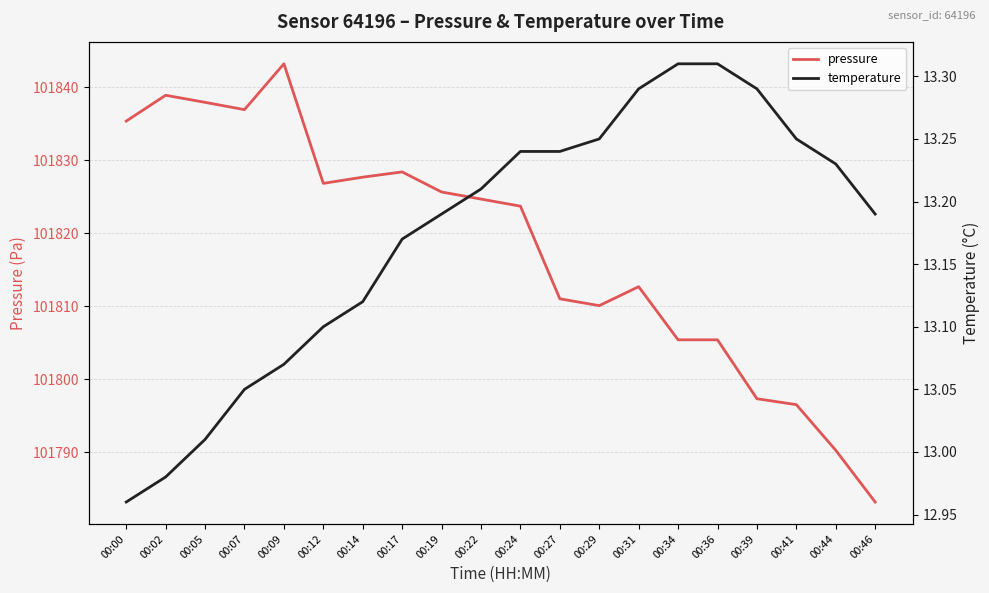

How many lines are shown in the chart?

2